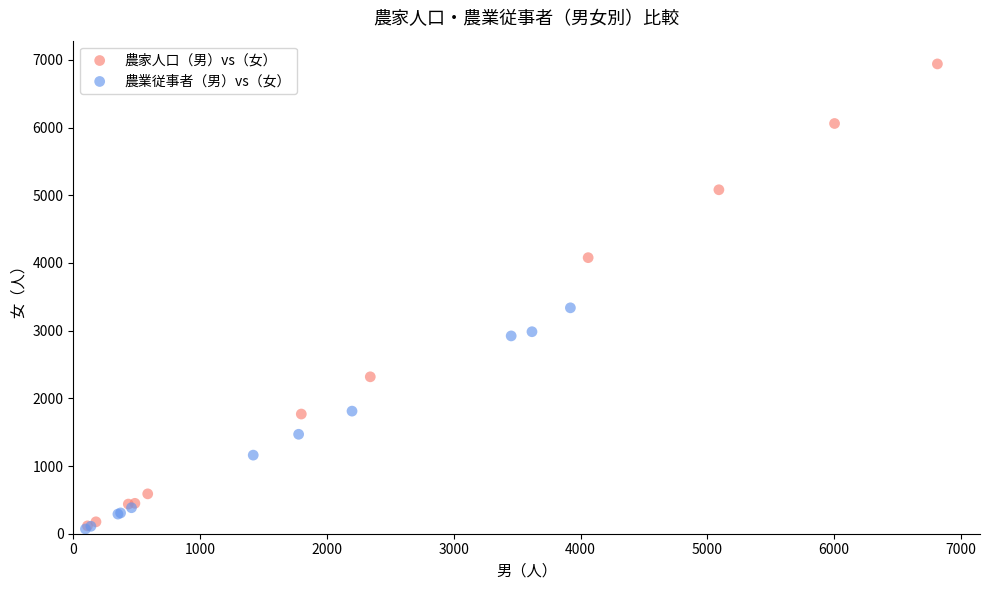

Which series contains the highest Y value?

農家人口（男）vs（女）